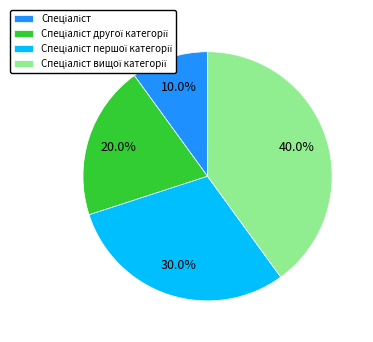

To the nearest percent, what is the average slice percentage?

25%